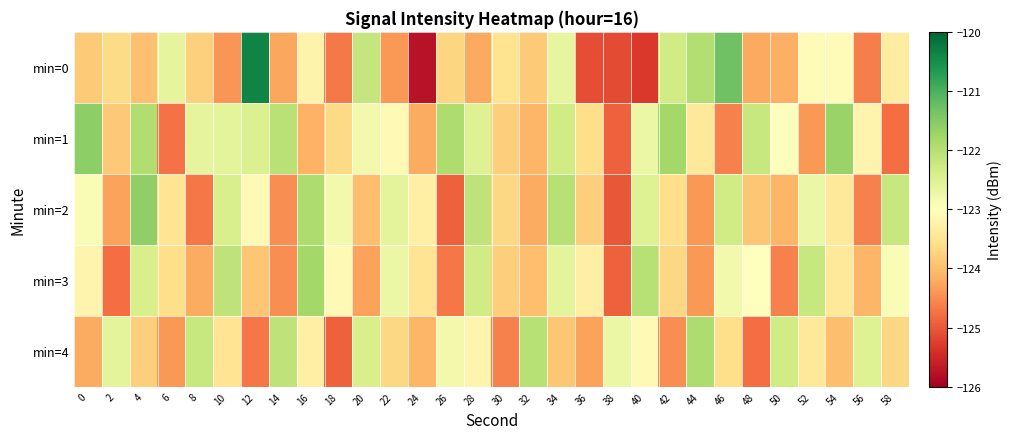

Which has a higher value, 22 or 4?

4